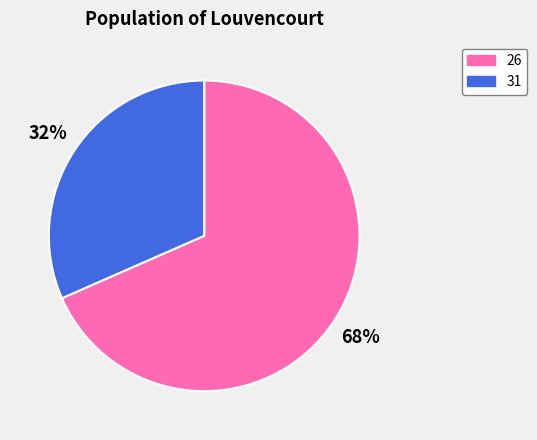

What is the smallest slice in the pie chart?

31